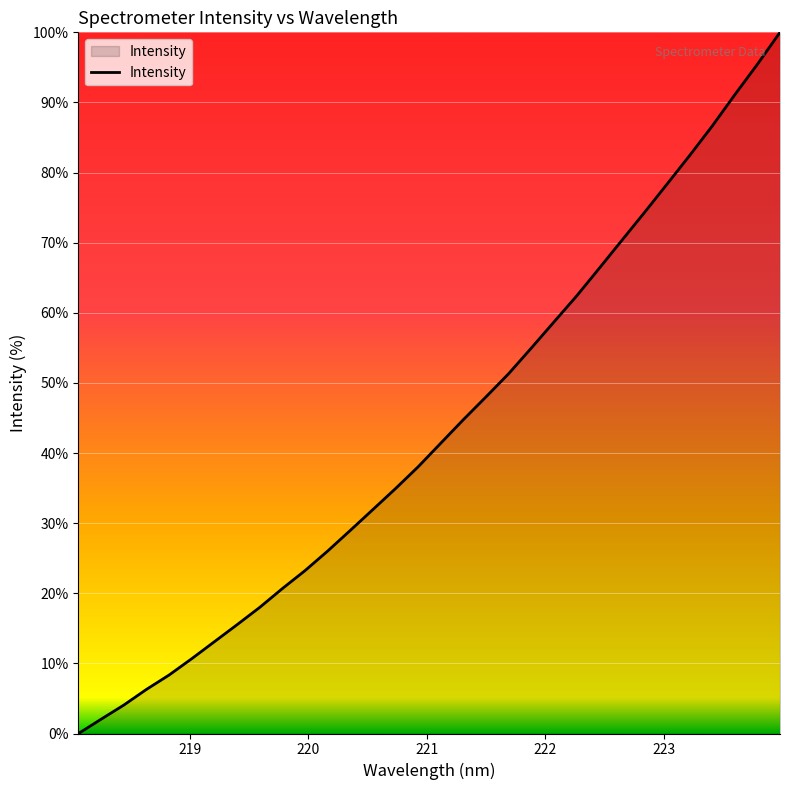

What is the difference between the second highest and minimum values?

95.4